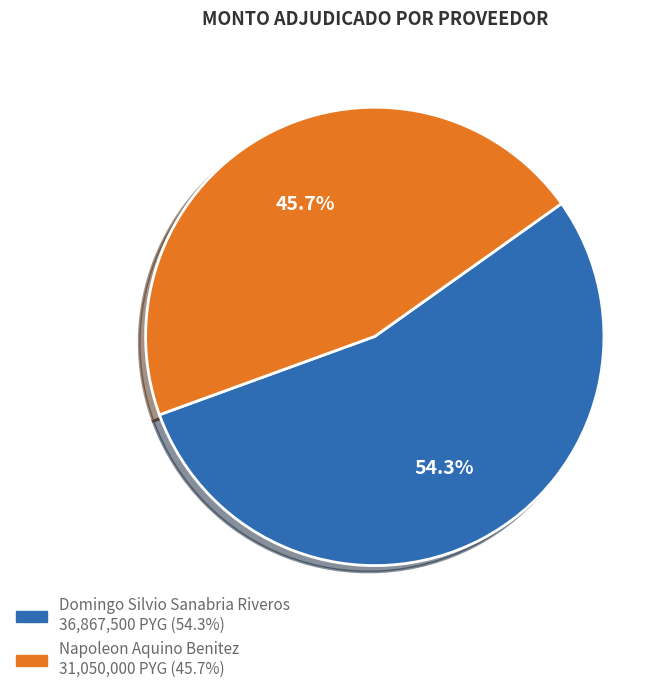

Does any single category account for the majority?

Yes